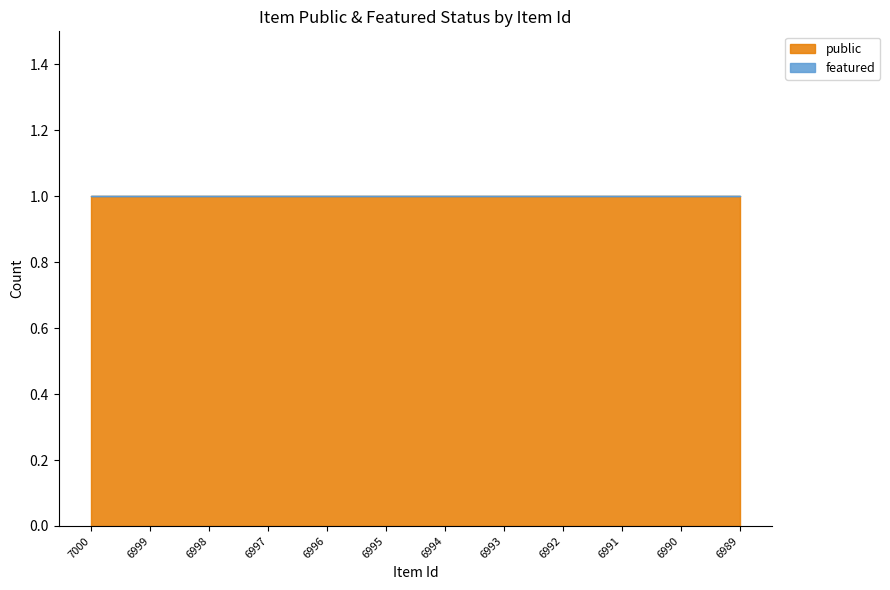

What is the maximum value shown in the chart?

1